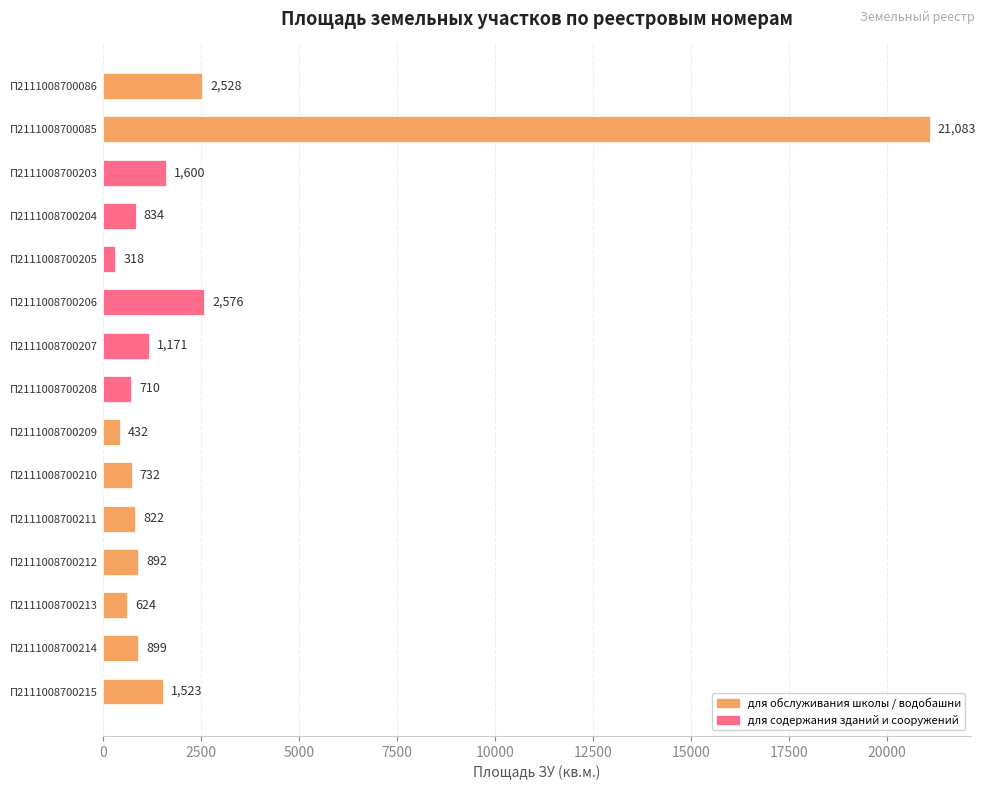

What is the change in value from П2111008700207 to П2111008700208?

-461